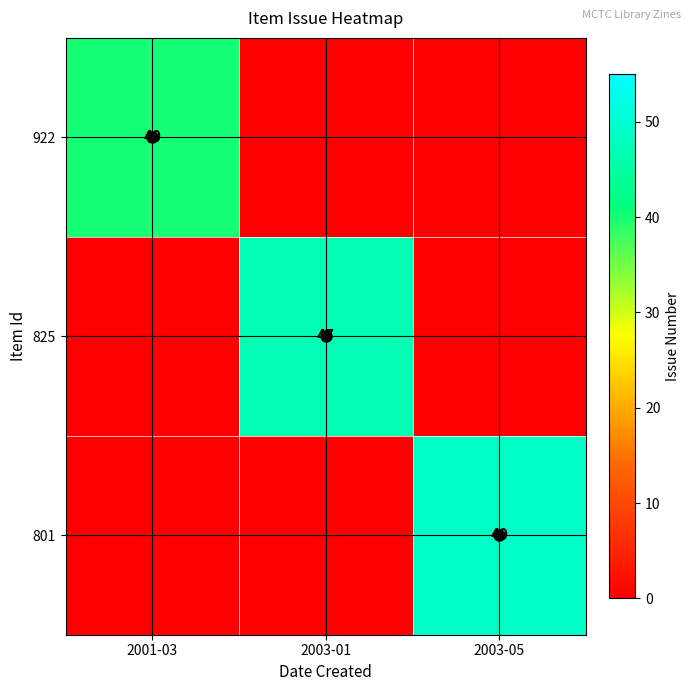

True or false: 801 has a value of 65 at 2003-05.

False